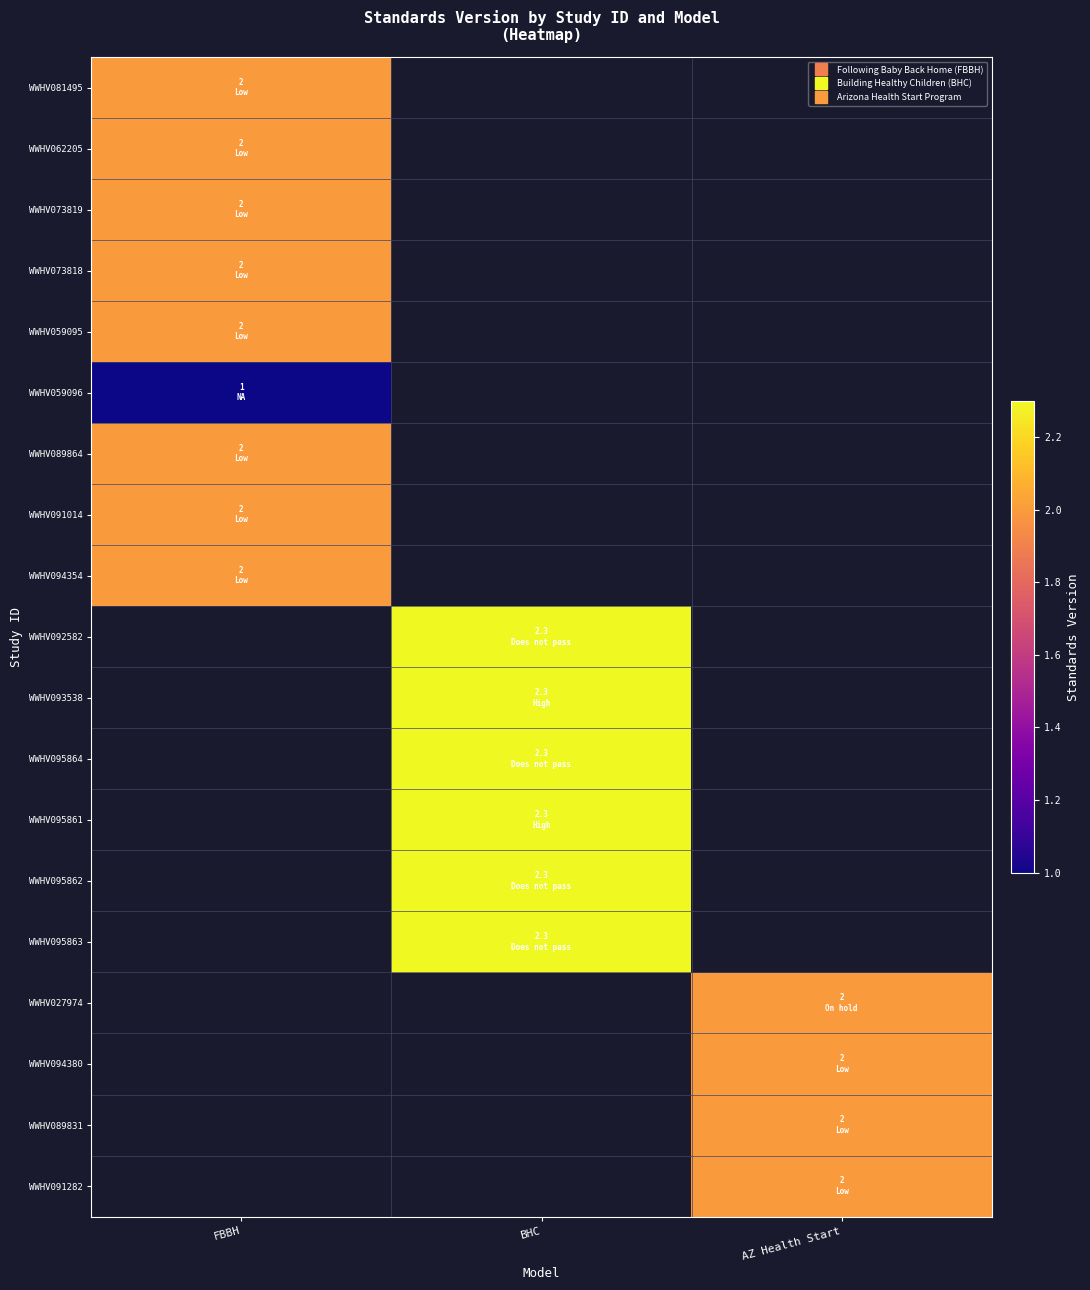

Is the value of WWHV091014 at BHC greater than the value of WWHV094354 at BHC?

No